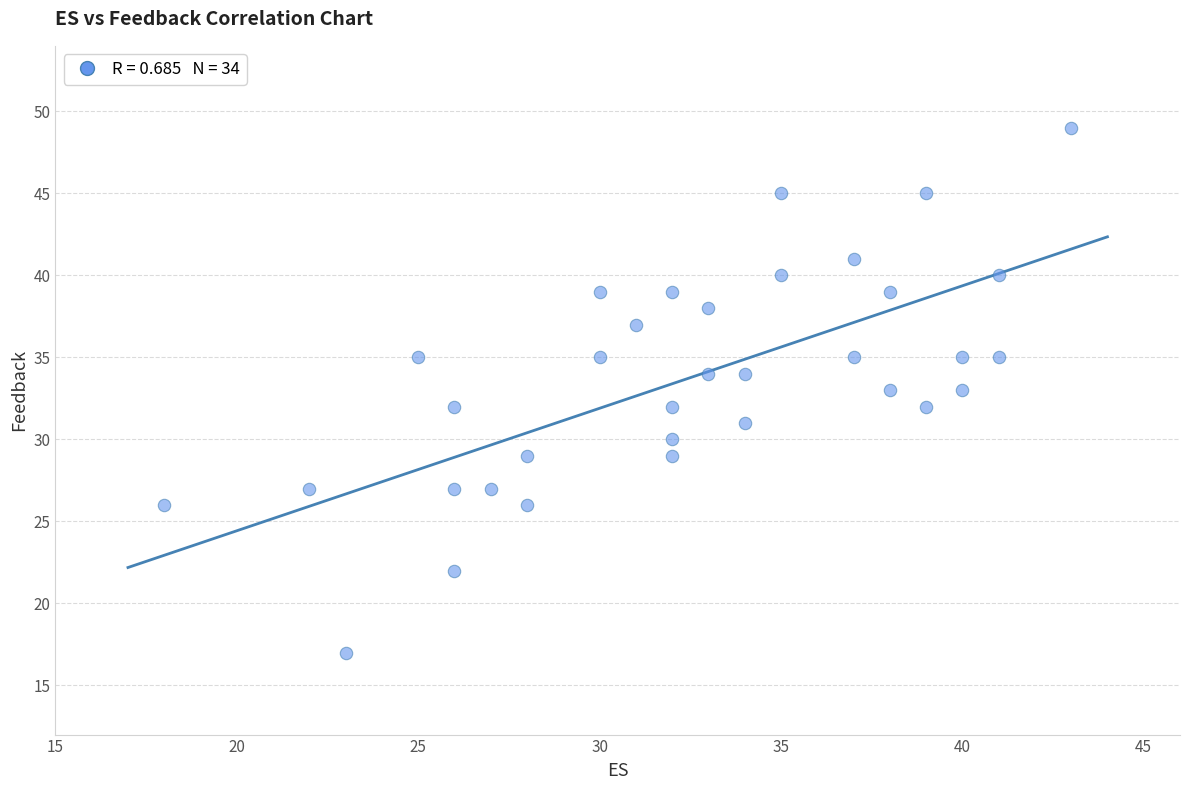

What is the range of X values (max minus min)?

25